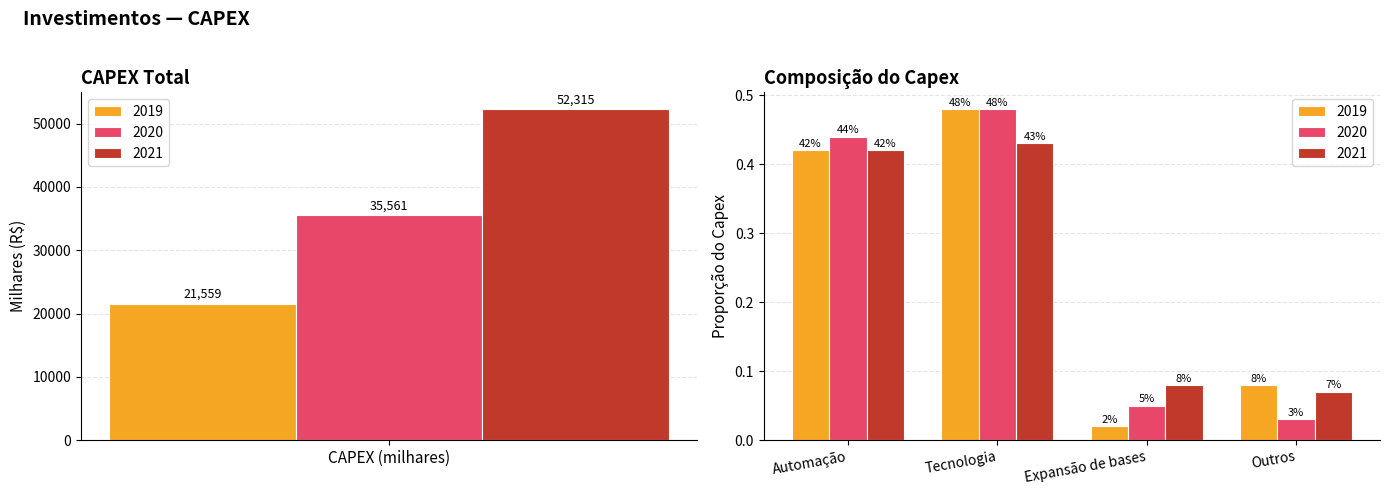

Which series has the largest total across all categories?

2021